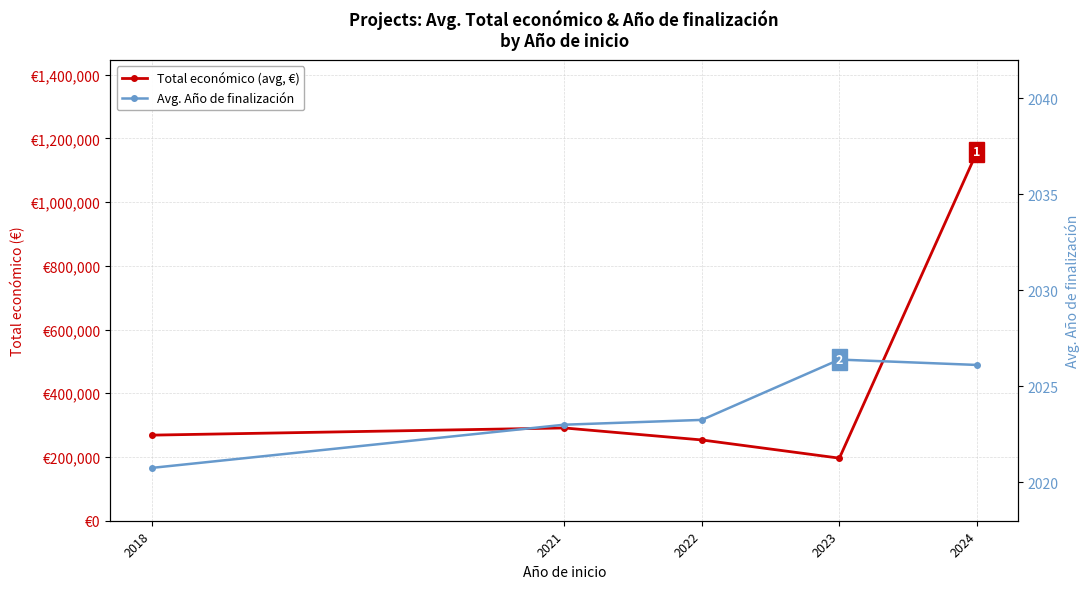

Reading right to left, transcribe all the data shown in this chart.

Total económico (avg, €): 2024=1157332.0	2023=196401.1	2022=253504.0	2021=291200.0	2018=268622.5
Avg. Año de finalización: 2024=2026.1	2023=2026.4	2022=2023.2	2021=2023.0	2018=2020.8